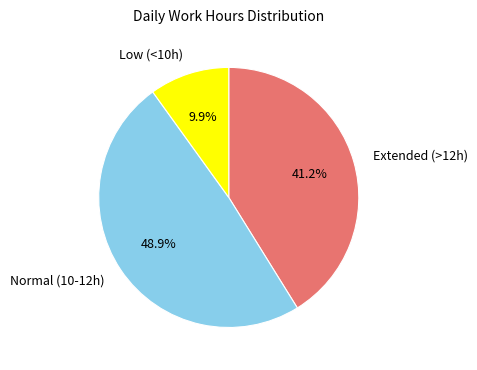

Combined, what portion of the pie is Extended (>12h) and Low (<10h)?

51.1%